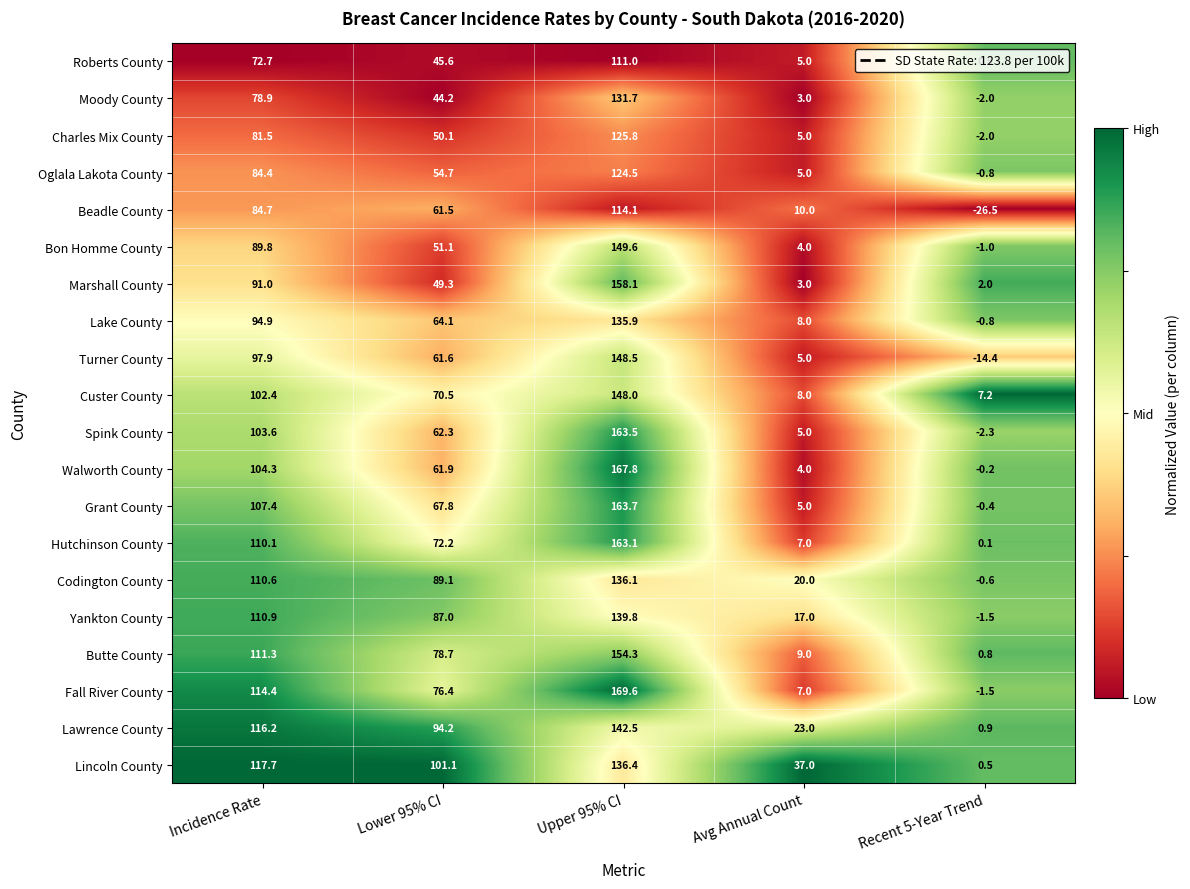

Which category has the lowest value across all series?

Recent 5-Year Trend